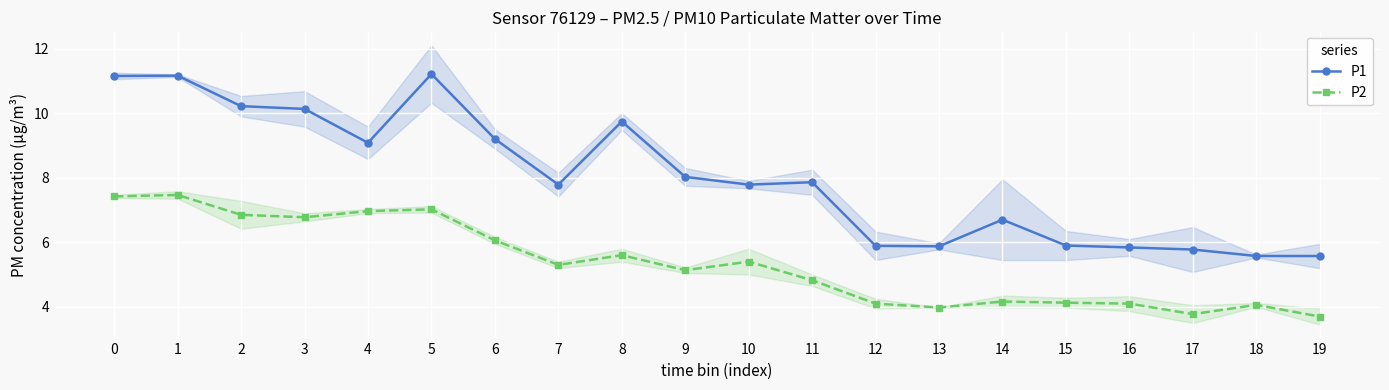

What is the difference between the maximum and minimum values in the P1 series?

5.6